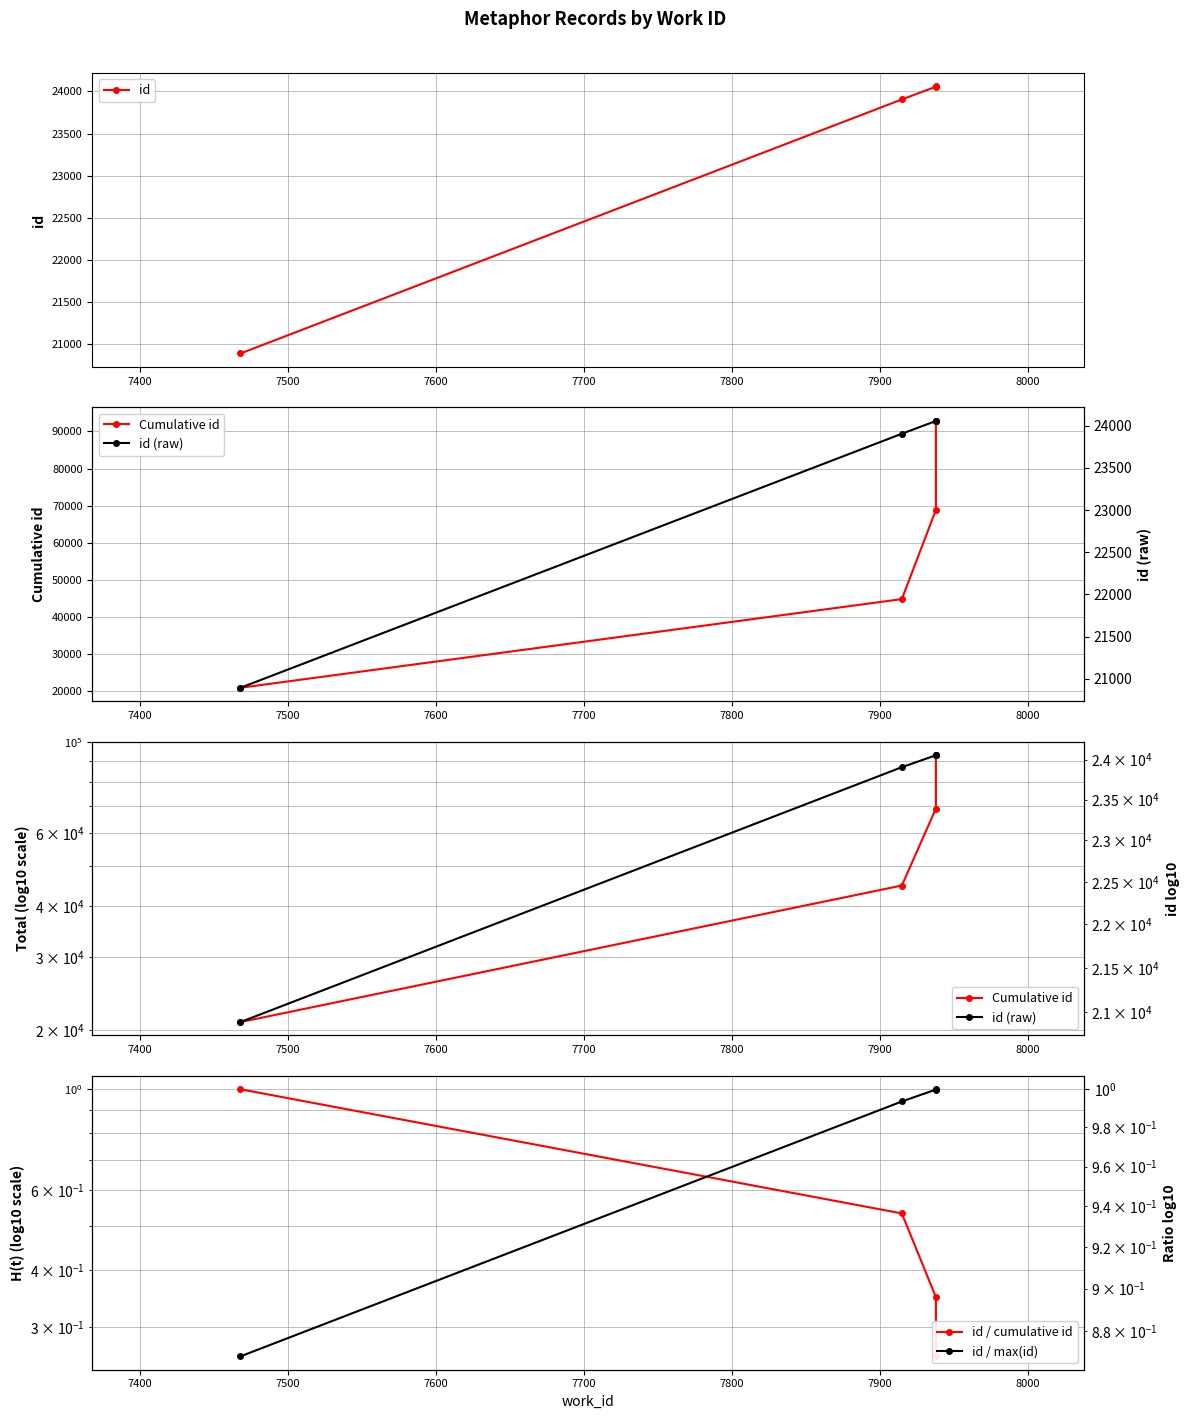

At 7500, list the series in order from smallest to largest.

id / cumulative id, id / max(id), id, id (raw), Cumulative id